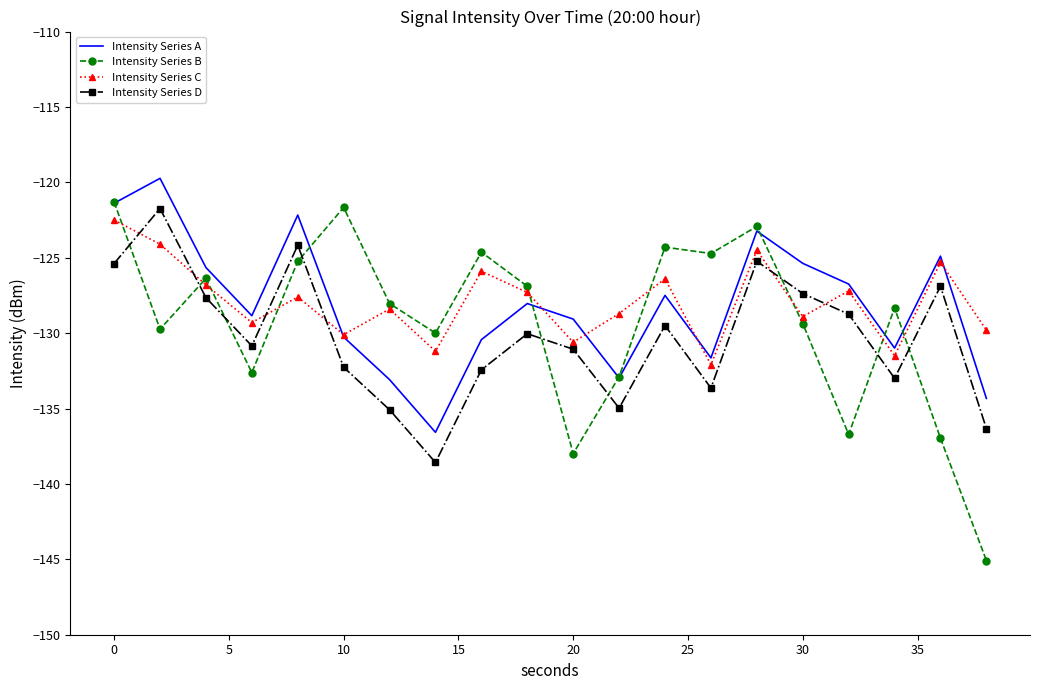

Which series ends up on top after the final intersection of Intensity Series C and Intensity Series D?

Intensity Series C